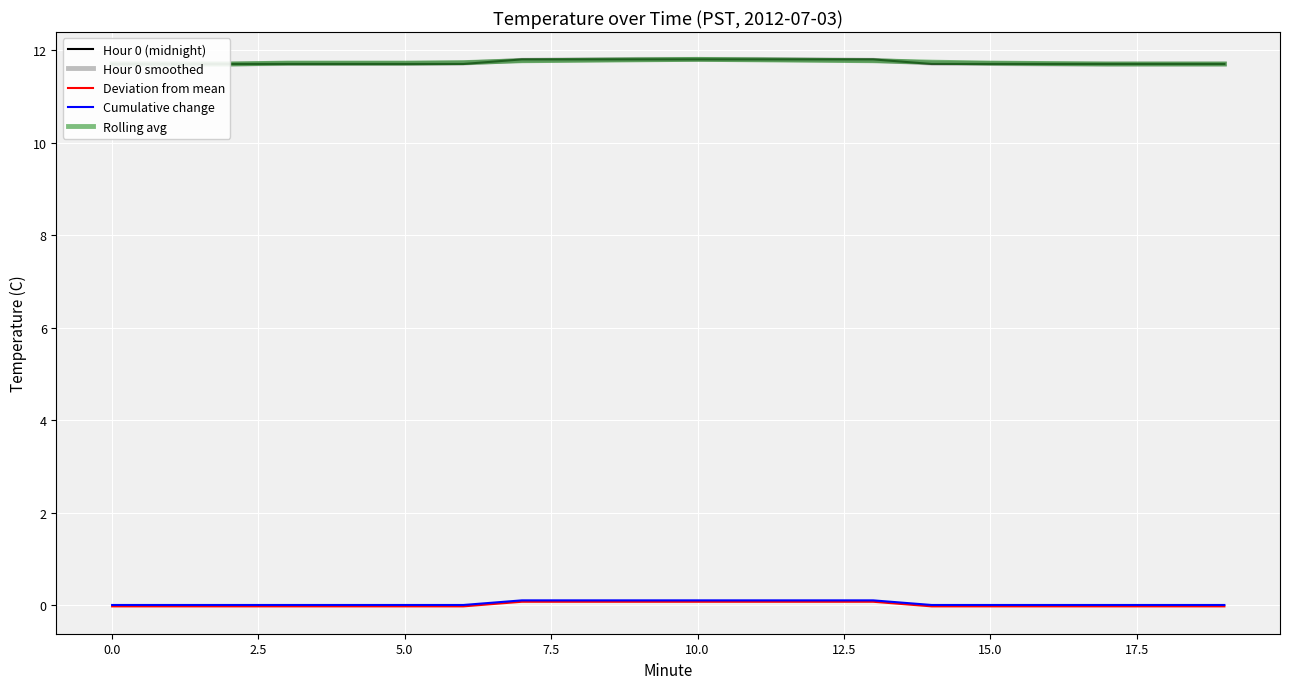

Which series has the largest total across all categories?

Rolling avg